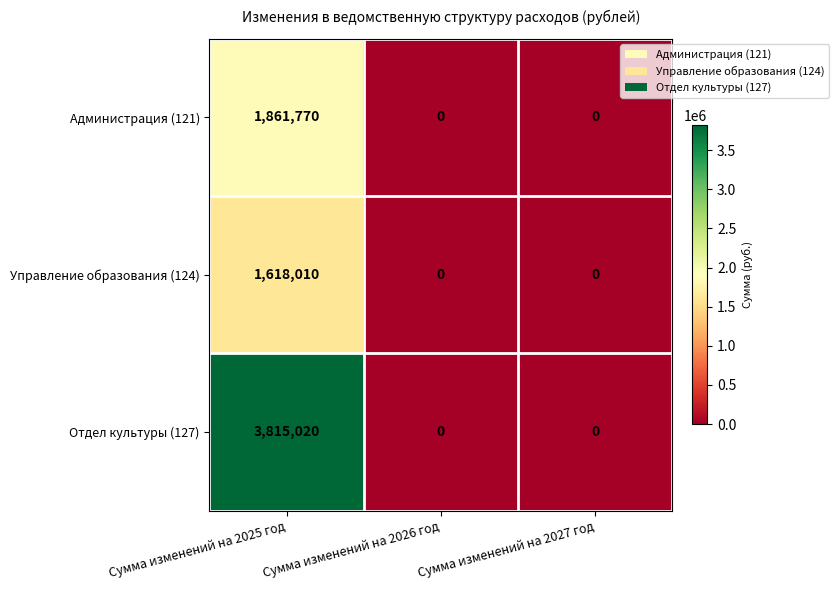

At how many categories does at least one series exceed 107503?

1